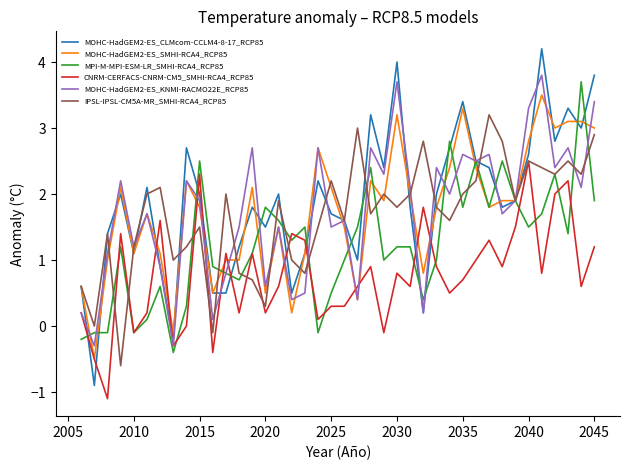

After their last crossing, which series has the higher values: MOHC-HadGEM2-ES_SMHI-RCA4_RCP85 or CNRM-CERFACS-CNRM-CM5_SMHI-RCA4_RCP85?

MOHC-HadGEM2-ES_SMHI-RCA4_RCP85